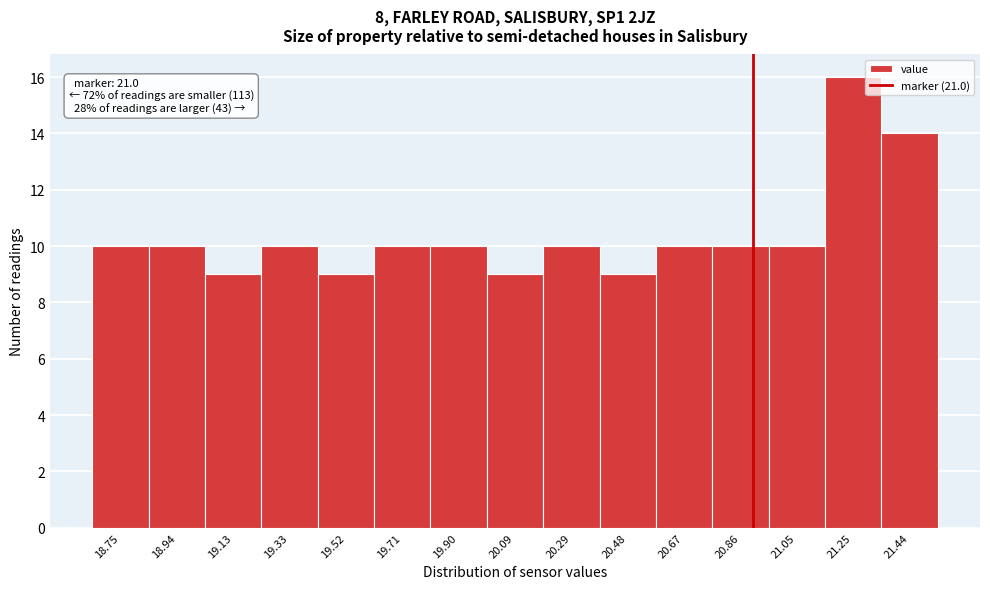

Reading left to right, list all the values displayed in this chart.

10	10	9	10	9	10	10	9	10	9	10	10	10	16	14